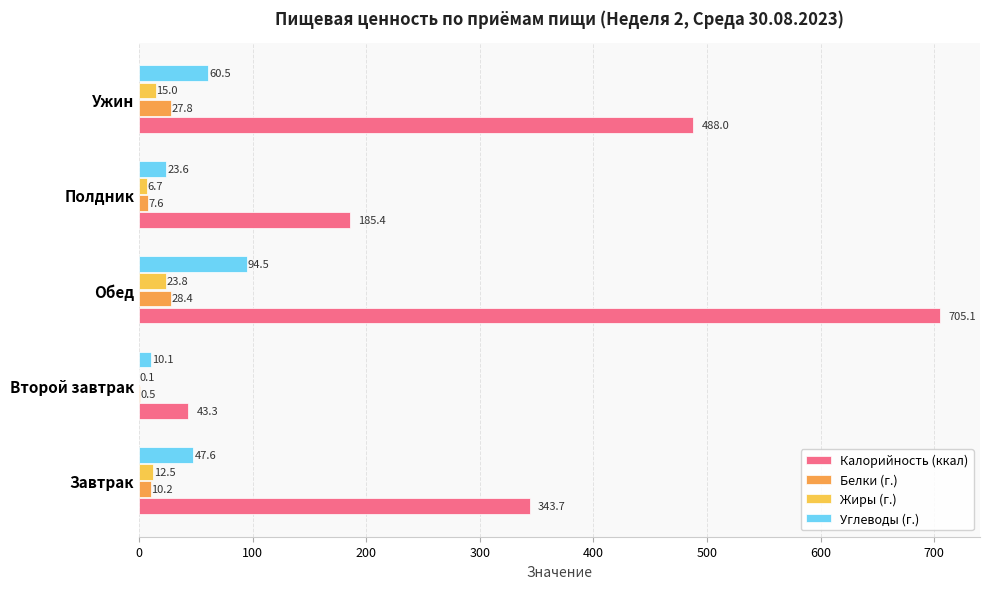

What is the sum of all Углеводы (г.) values?

236.3